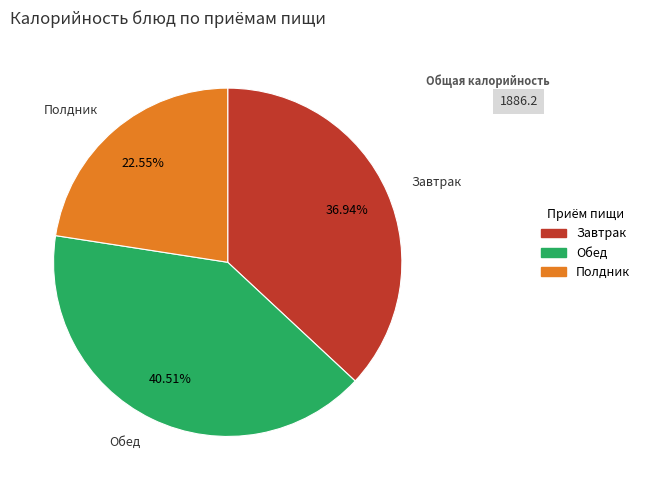

Does any single category account for the majority?

No